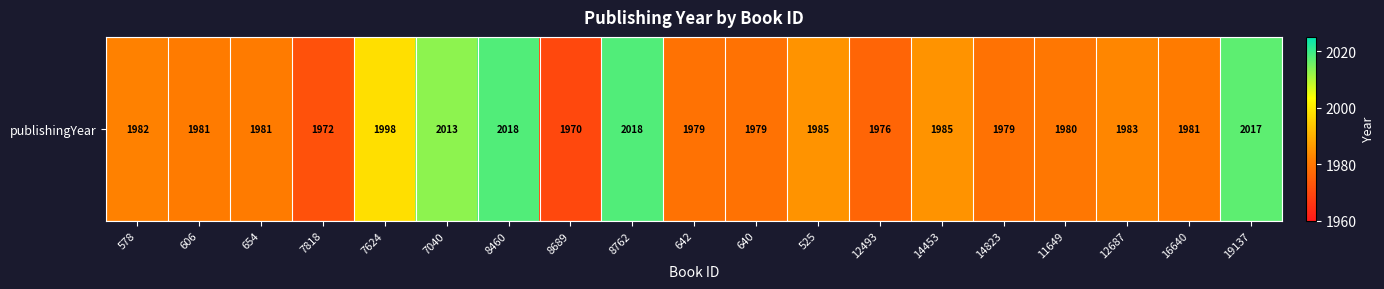

Reading left to right, list all the values displayed in this chart.

1982	1981	1981	1972	1998	2013	2018	1970	2018	1979	1979	1985	1976	1985	1979	1980	1983	1981	2017